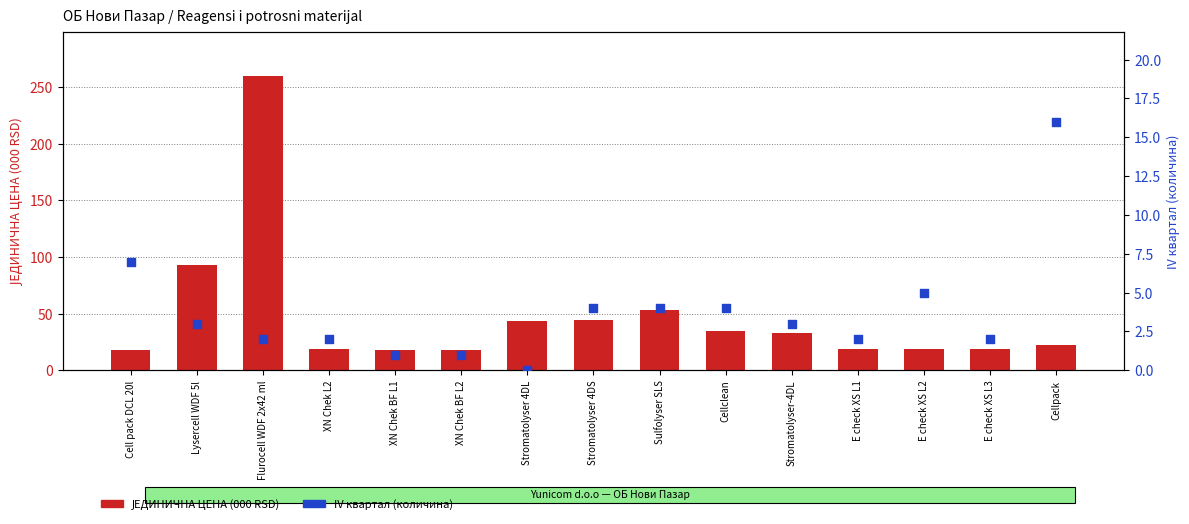

Which series has the largest Y range (max minus min)?

ЈЕДИНИЧНА ЦЕНА (000 RSD)